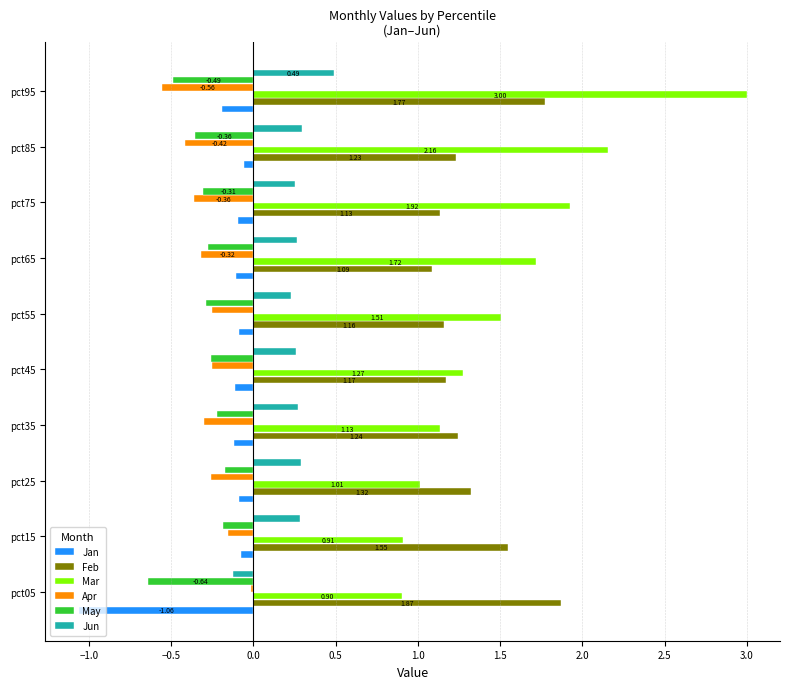

What is the sum of all Jun values?

2.5